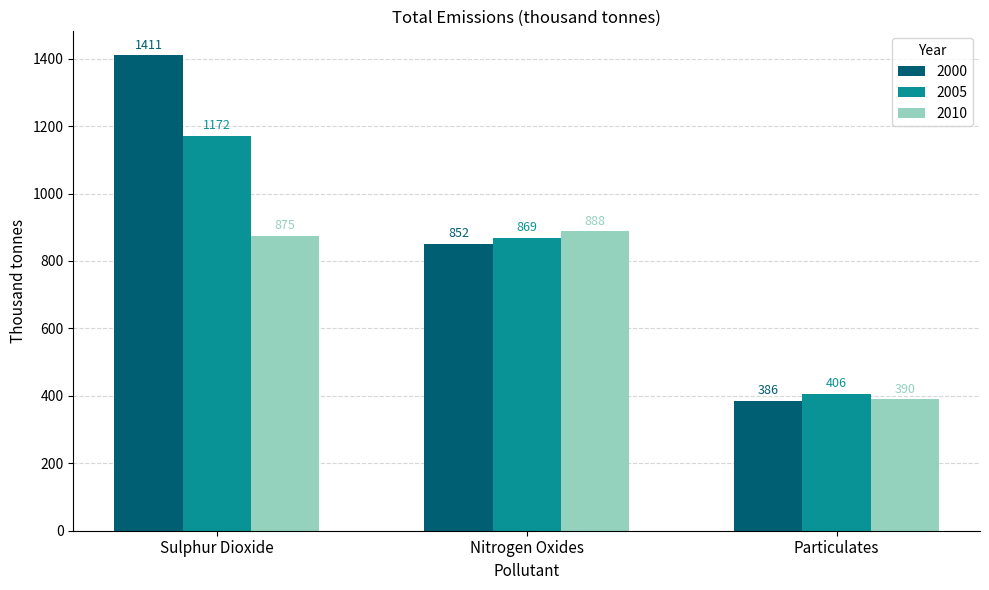

Which category has the lowest value in the 2010 series?

Particulates